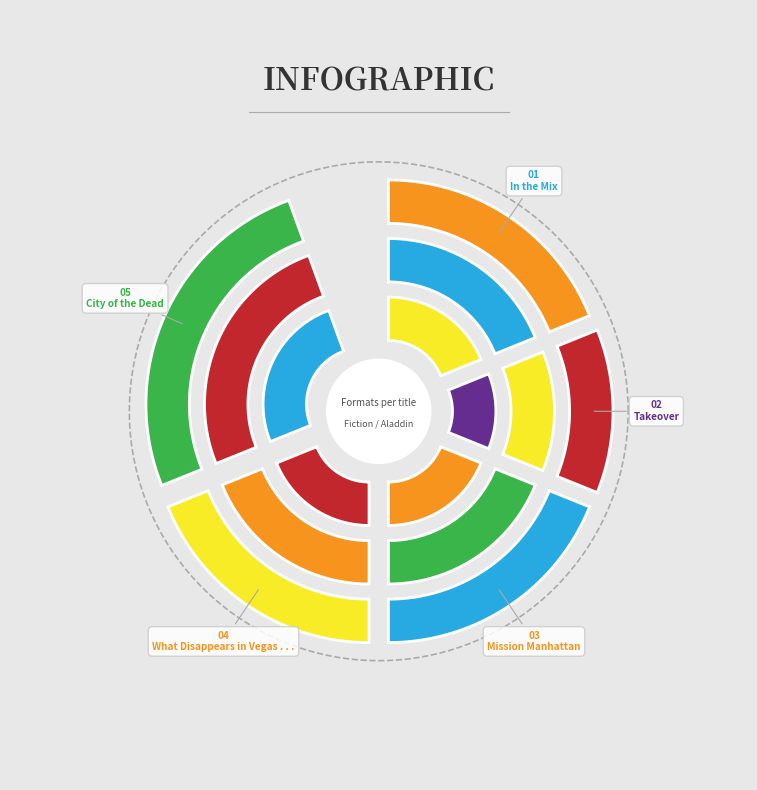

Which slice is the largest?

City of the Dead